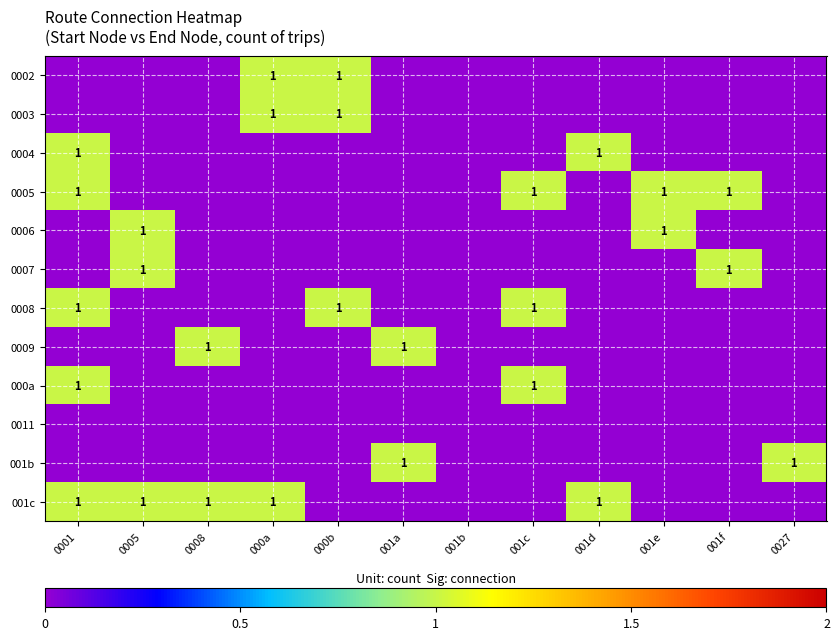

The 0005 series shows 1 at 001c. True or false?

True